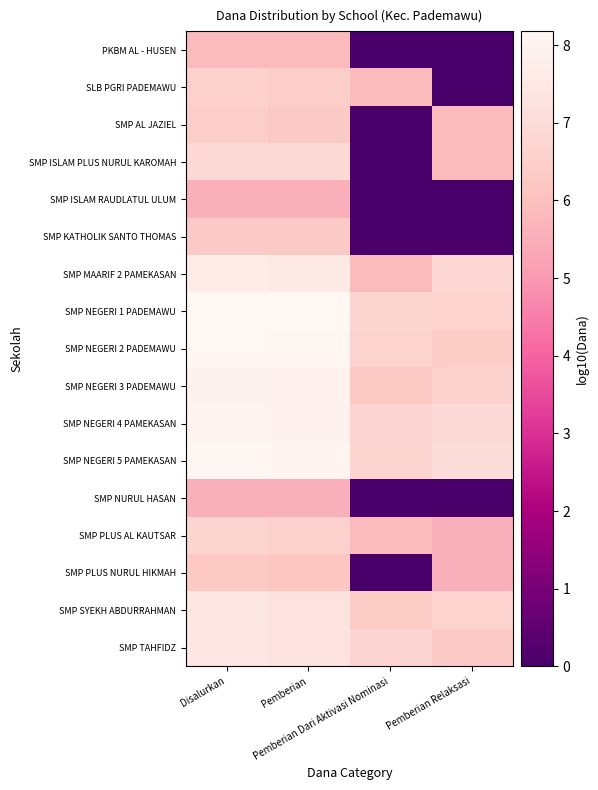

Reading left to right, transcribe all the data shown in this chart.

PKBM AL - HUSEN: Disalurkan=5.9	Pemberian=5.9	Pemberian Dari Aktivasi Nominasi=0.0	Pemberian Relaksasi=0.0
SLB PGRI PADEMAWU: Disalurkan=6.6	Pemberian=6.5	Pemberian Dari Aktivasi Nominasi=5.9	Pemberian Relaksasi=0.0
SMP AL JAZIEL: Disalurkan=6.5	Pemberian=6.4	Pemberian Dari Aktivasi Nominasi=0.0	Pemberian Relaksasi=5.9
SMP ISLAM PLUS NURUL KAROMAH: Disalurkan=6.9	Pemberian=6.9	Pemberian Dari Aktivasi Nominasi=0.0	Pemberian Relaksasi=5.9
SMP ISLAM RAUDLATUL ULUM: Disalurkan=5.6	Pemberian=5.6	Pemberian Dari Aktivasi Nominasi=0.0	Pemberian Relaksasi=0.0
SMP KATHOLIK SANTO THOMAS: Disalurkan=6.4	Pemberian=6.4	Pemberian Dari Aktivasi Nominasi=0.0	Pemberian Relaksasi=0.0
SMP MAARIF 2 PAMEKASAN: Disalurkan=7.7	Pemberian=7.6	Pemberian Dari Aktivasi Nominasi=5.9	Pemberian Relaksasi=6.8
SMP NEGERI 1 PADEMAWU: Disalurkan=8.2	Pemberian=8.1	Pemberian Dari Aktivasi Nominasi=6.7	Pemberian Relaksasi=6.7
SMP NEGERI 2 PADEMAWU: Disalurkan=8.2	Pemberian=8.1	Pemberian Dari Aktivasi Nominasi=6.7	Pemberian Relaksasi=6.4
SMP NEGERI 3 PADEMAWU: Disalurkan=8.0	Pemberian=8.0	Pemberian Dari Aktivasi Nominasi=6.3	Pemberian Relaksasi=6.6
SMP NEGERI 4 PAMEKASAN: Disalurkan=8.0	Pemberian=7.9	Pemberian Dari Aktivasi Nominasi=6.7	Pemberian Relaksasi=6.9
SMP NEGERI 5 PAMEKASAN: Disalurkan=8.1	Pemberian=8.1	Pemberian Dari Aktivasi Nominasi=6.7	Pemberian Relaksasi=7.1
SMP NURUL HASAN: Disalurkan=5.6	Pemberian=5.6	Pemberian Dari Aktivasi Nominasi=0.0	Pemberian Relaksasi=0.0
SMP PLUS AL KAUTSAR: Disalurkan=6.7	Pemberian=6.6	Pemberian Dari Aktivasi Nominasi=5.9	Pemberian Relaksasi=5.6
SMP PLUS NURUL HIKMAH: Disalurkan=6.3	Pemberian=6.2	Pemberian Dari Aktivasi Nominasi=0.0	Pemberian Relaksasi=5.6
SMP SYEKH ABDURRAHMAN: Disalurkan=7.4	Pemberian=7.3	Pemberian Dari Aktivasi Nominasi=6.4	Pemberian Relaksasi=6.7
SMP TAHFIDZ: Disalurkan=7.4	Pemberian=7.3	Pemberian Dari Aktivasi Nominasi=6.7	Pemberian Relaksasi=6.4